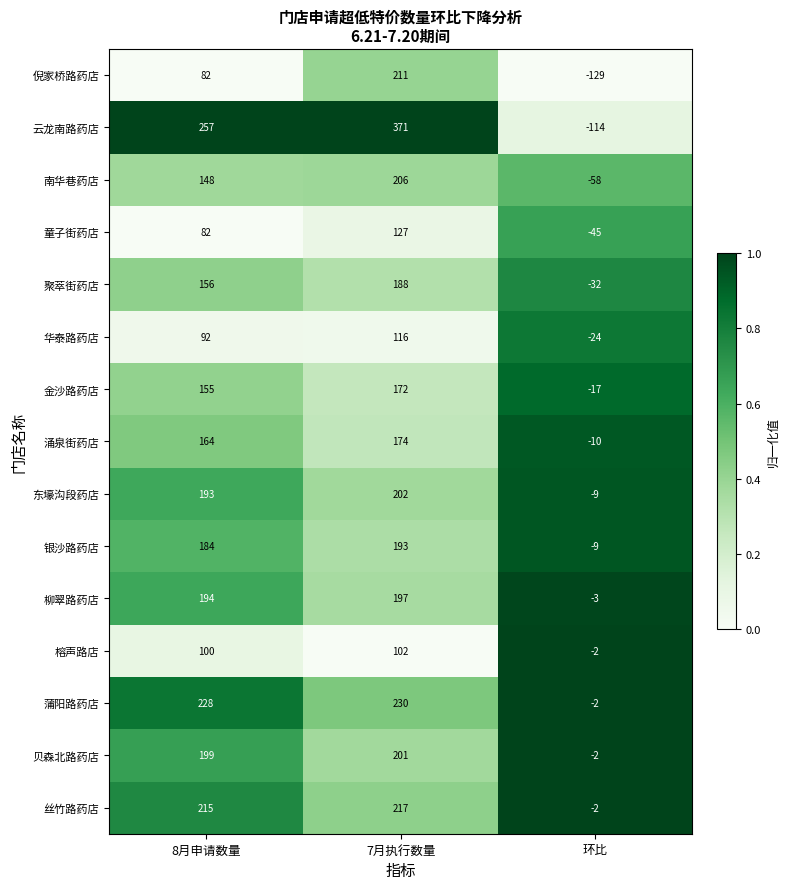

What is the sum of all 华泰路药店 values?

184